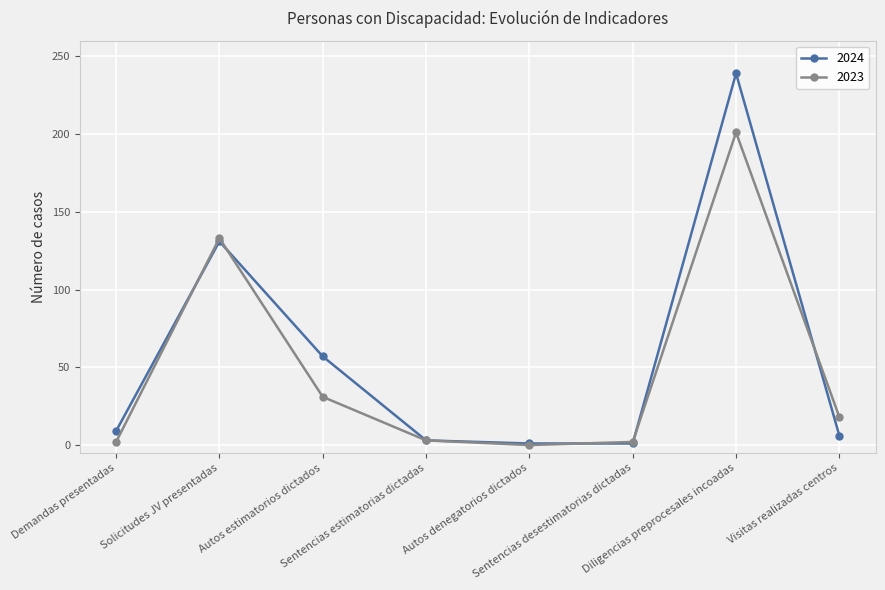

Count the number of data series in this chart.

2